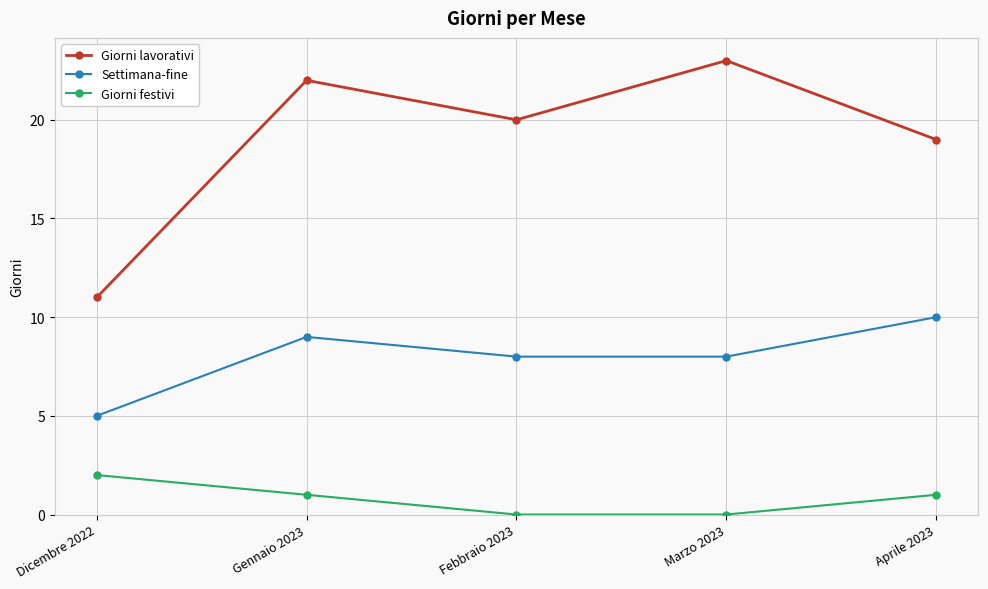

Which series has the largest range (max minus min)?

Giorni lavorativi